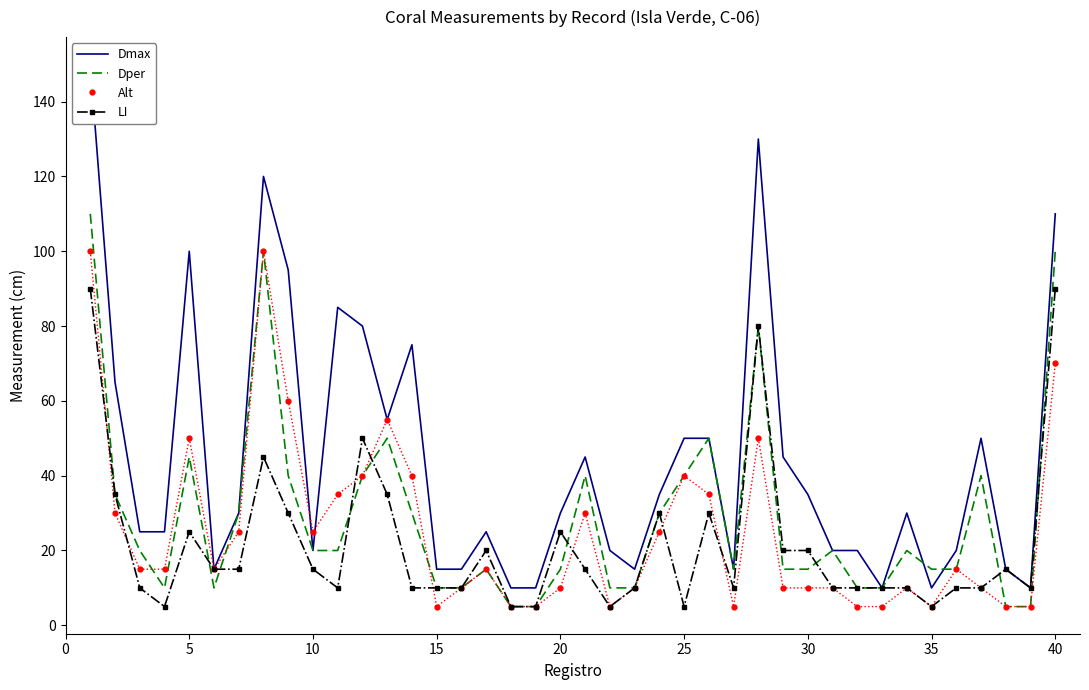

What is the maximum value for Alt?

100